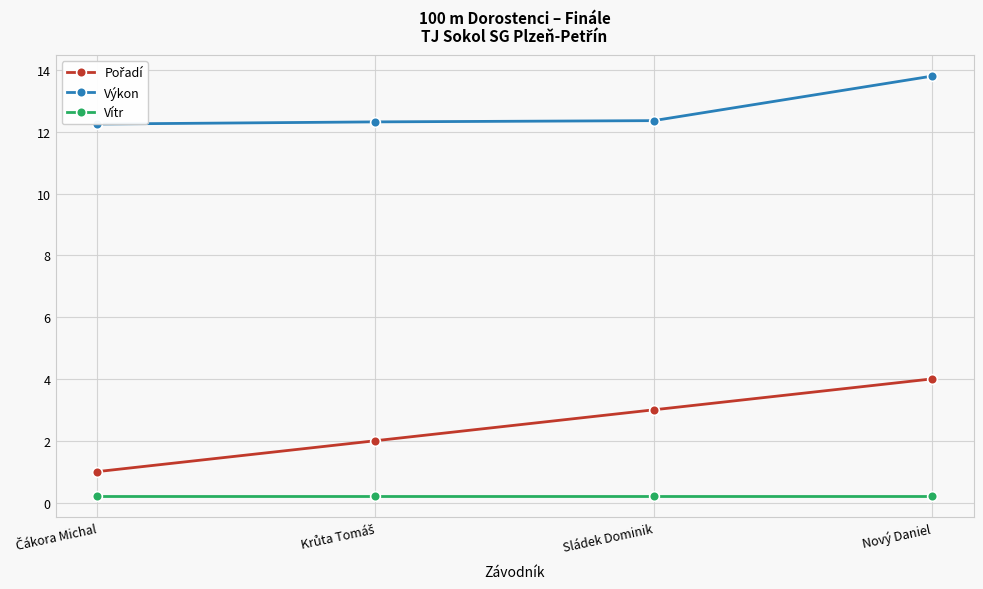

Which category has the highest value across all series?

Nový Daniel